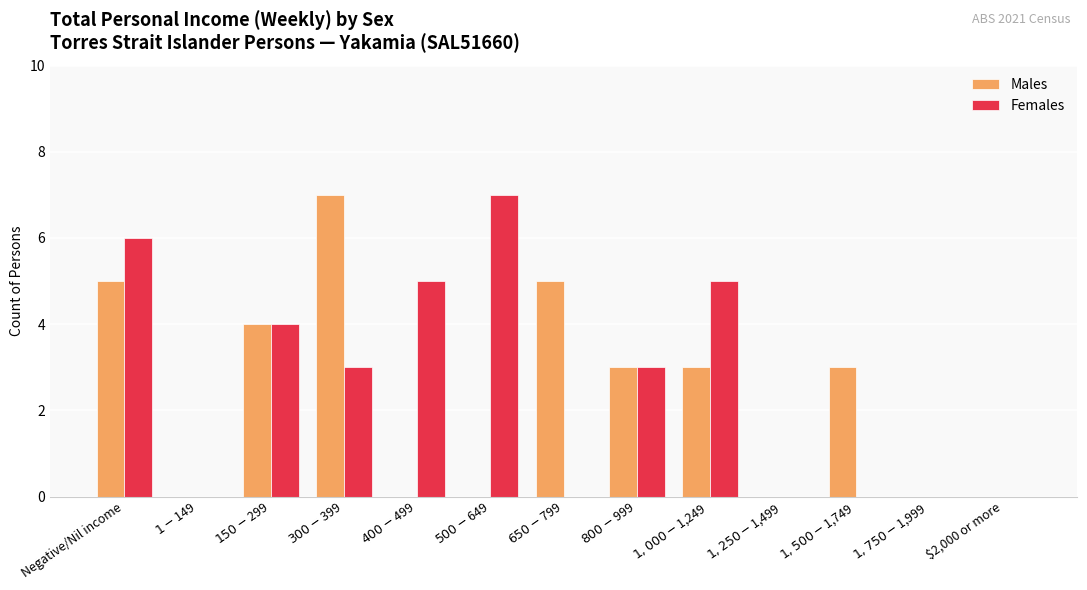

Are the bars grouped side by side (vs. stacked)?

Yes